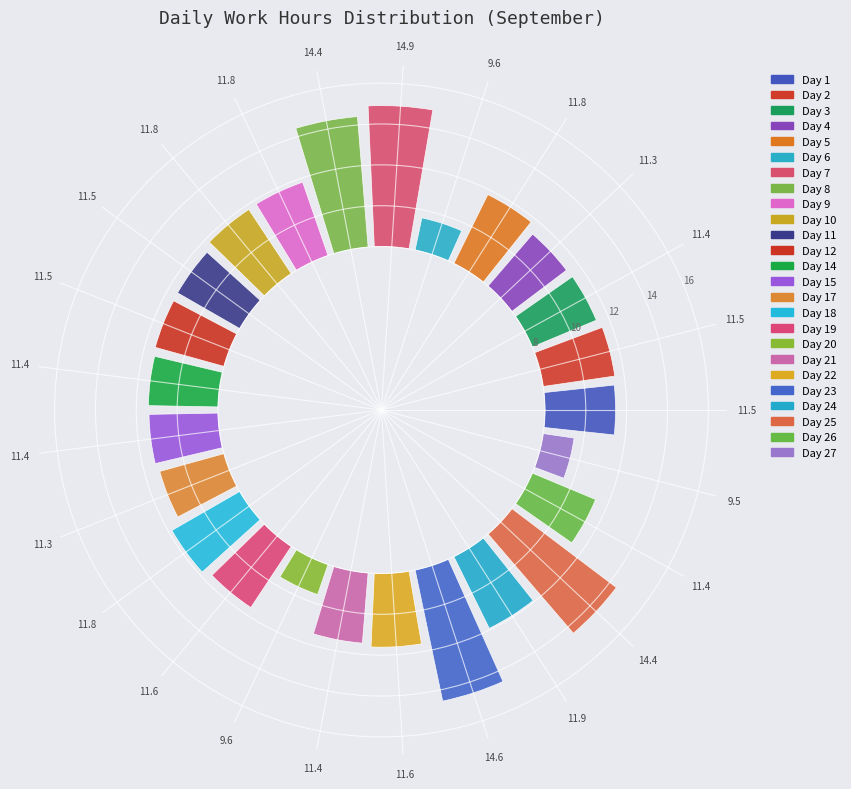

To the nearest percent, what portion does Day 2 represent?

4%